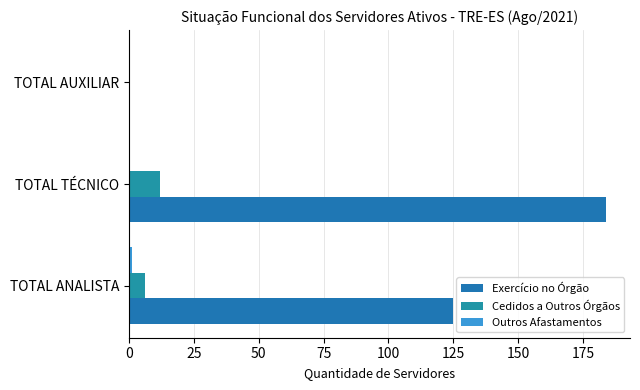

How many distinct data groups are displayed?

3